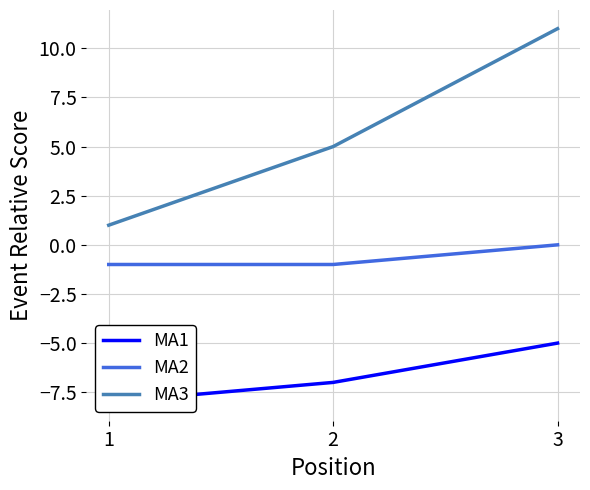

How many MA2 values are between -1 and 0?

3